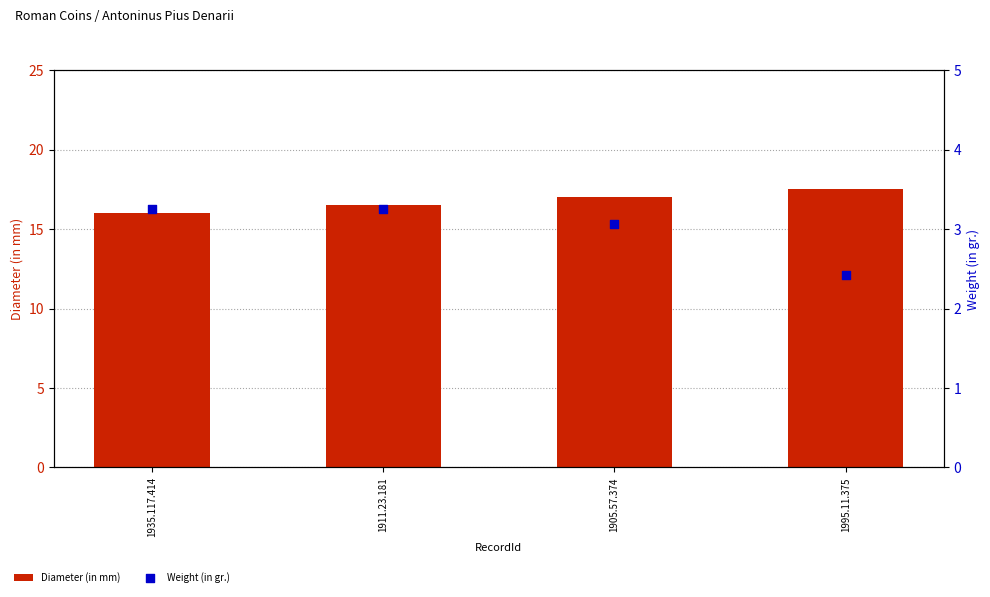

At which category is the sum across all series the highest?

1905.57.374